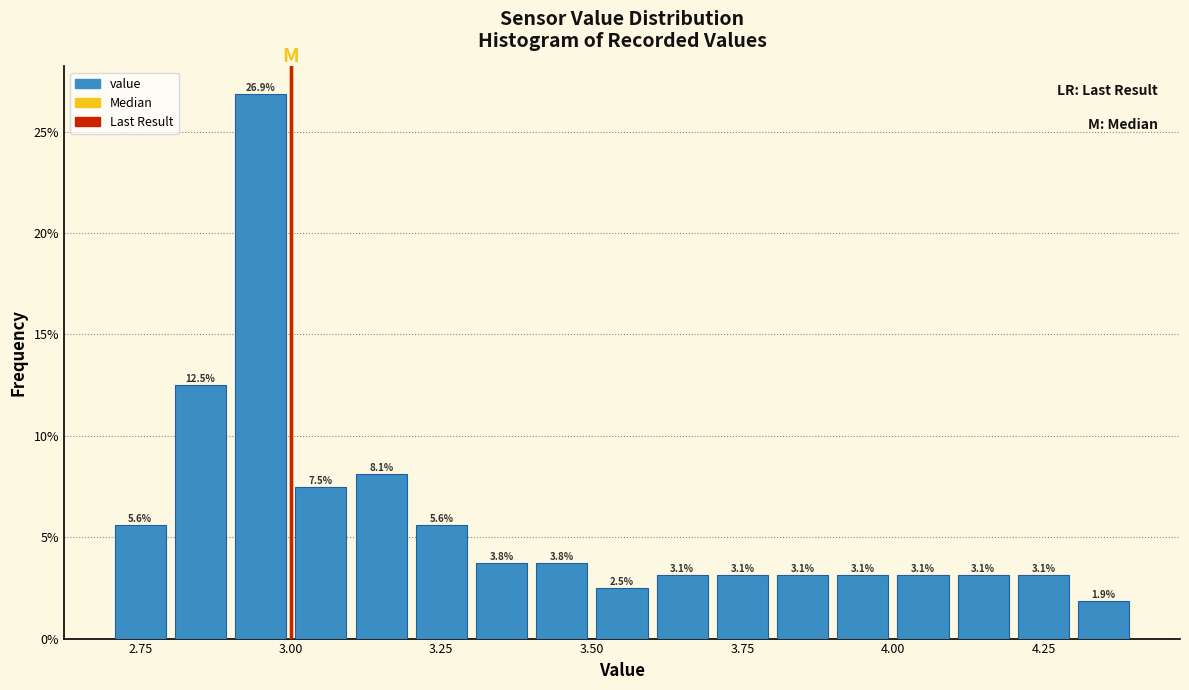

Around what value on the x-axis is the tallest bar? Give the approximate position of its centre, as read against the axis.

2.95